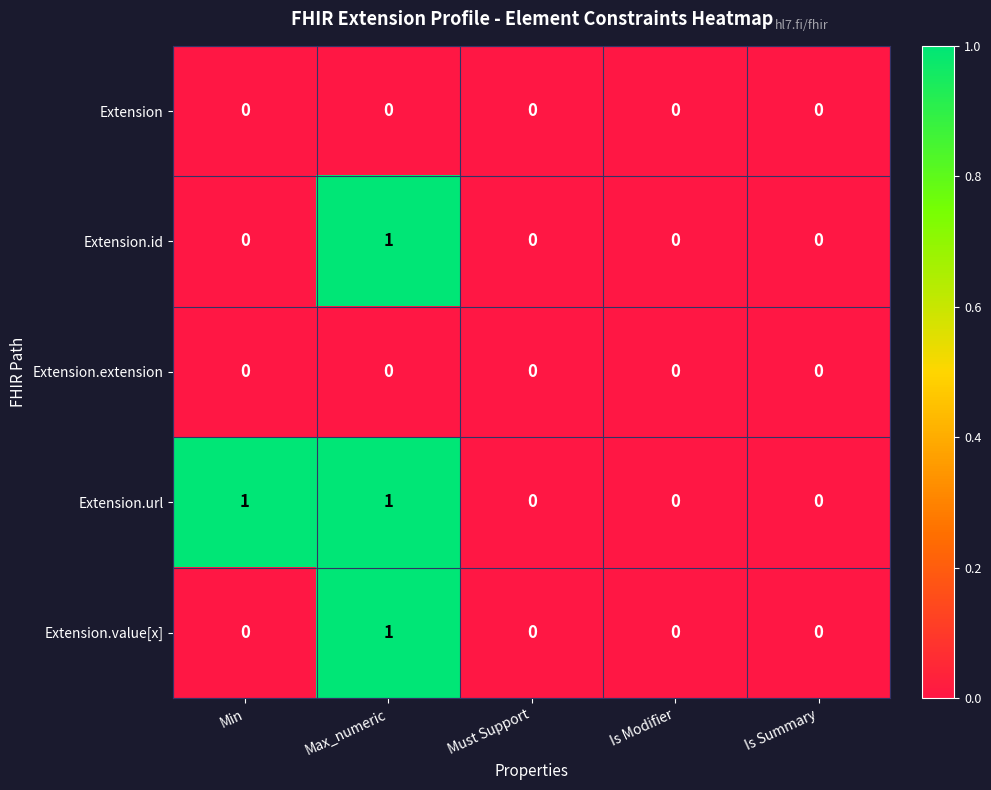

The value of Extension.extension at Must Support is 0. True or false?

True